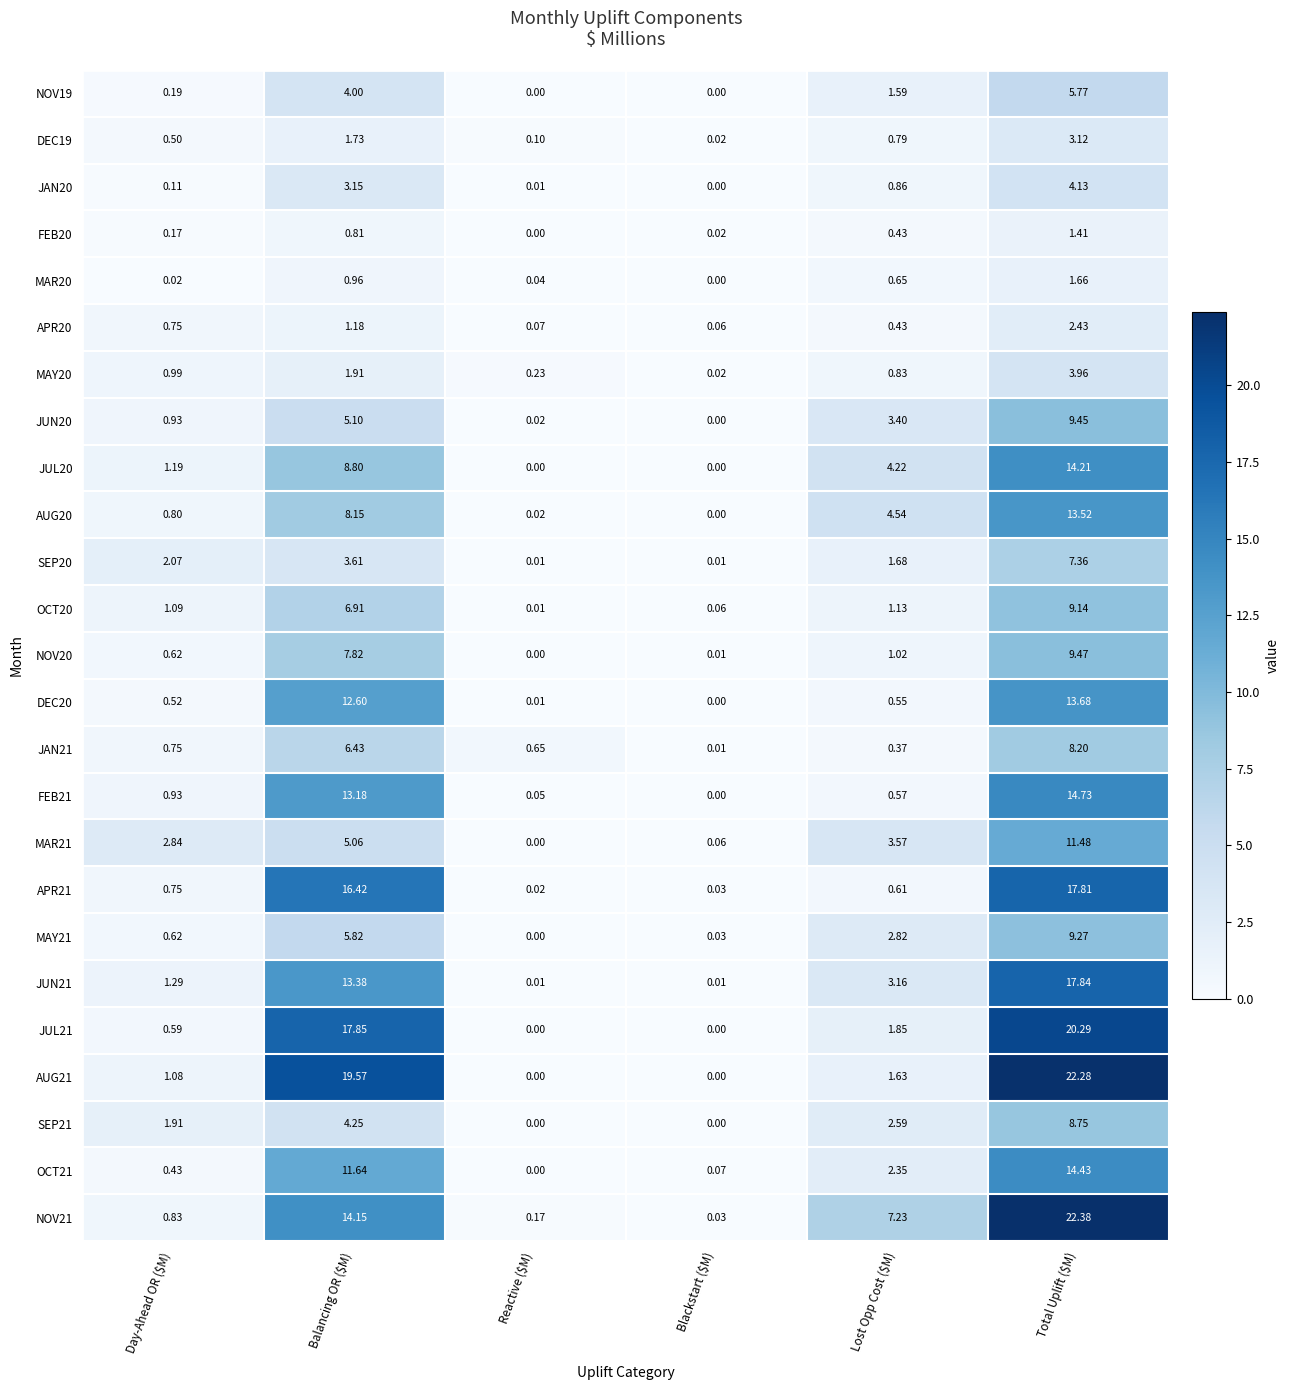

At which label does FEB20 reach its peak?

Total Uplift ($M)